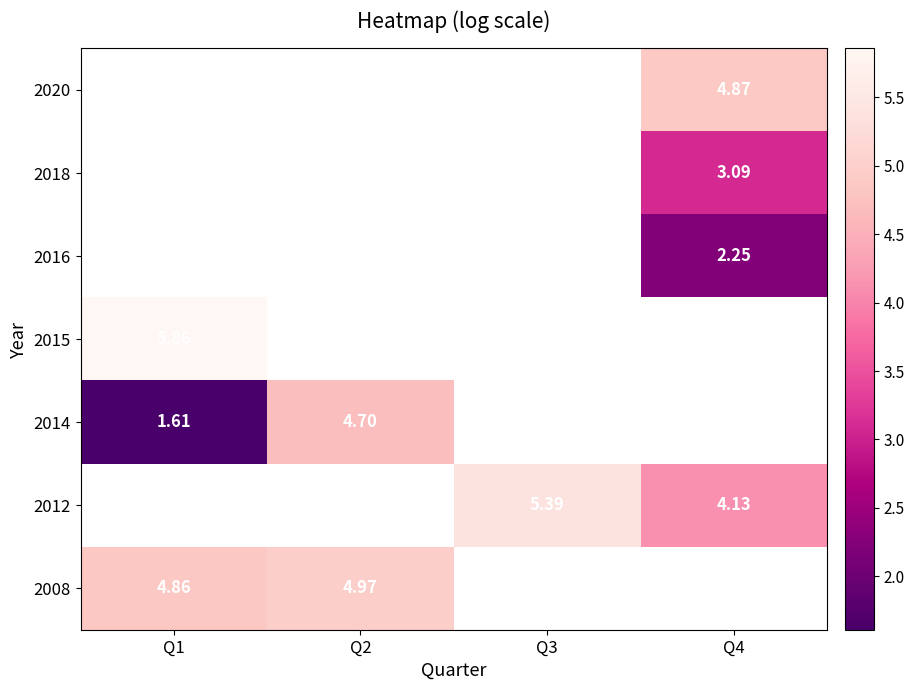

Which has a higher value, Q1 or Q4?

Q4